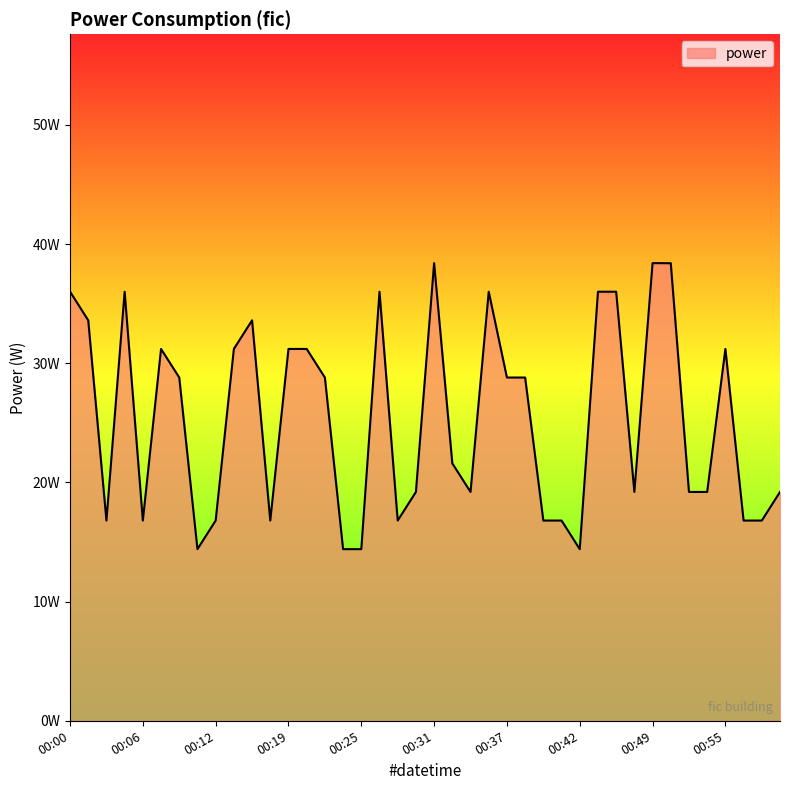

Does the chart have visible grid lines?

No